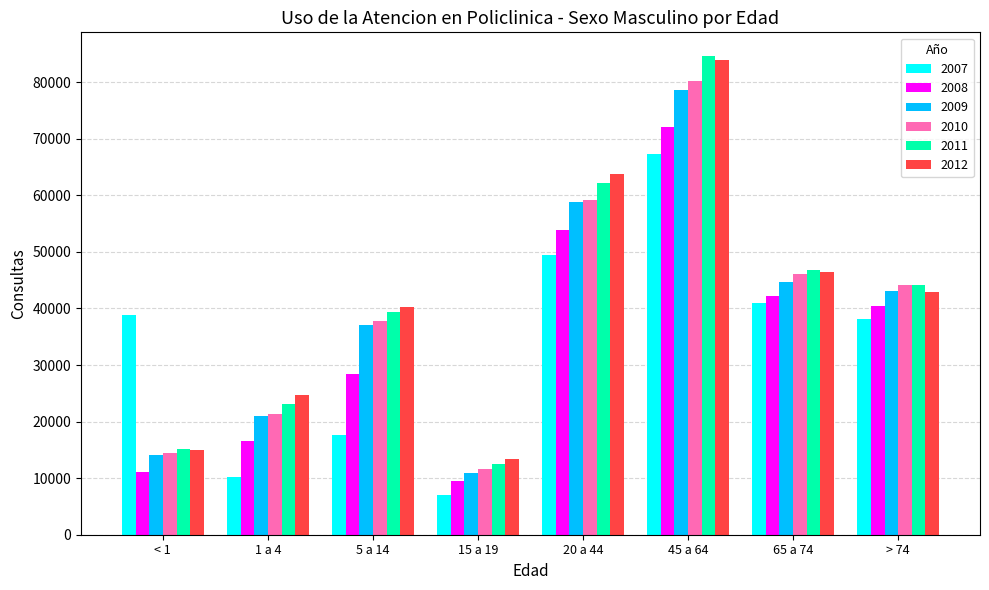

Is it true that 2007 equals 7004.1 at 15 a 19?

True